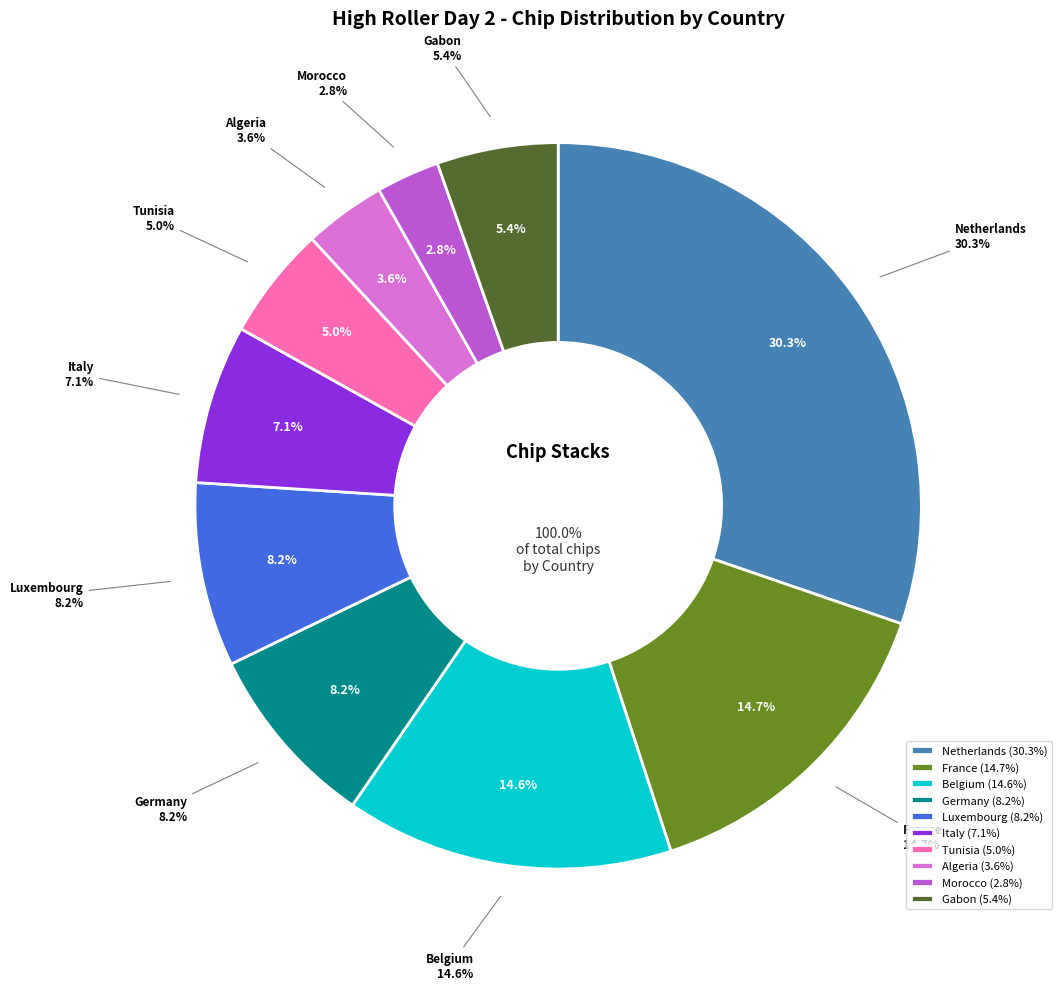

True or false: Gabon accounts for 5% of the total.

True